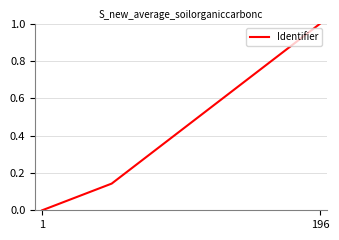

What is the average value?

0.5